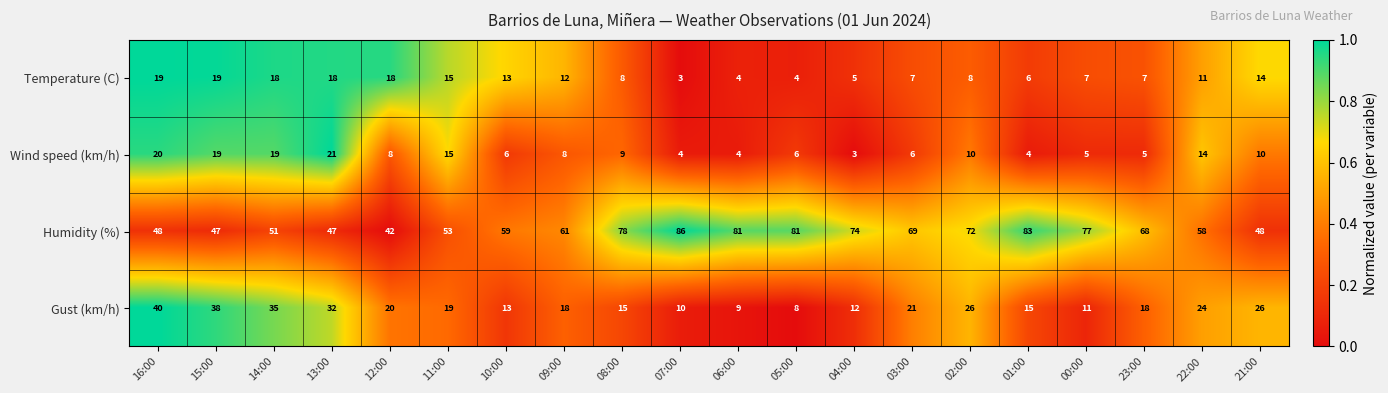

What is the difference between the second highest and second lowest values in the Temperature (C) series?

15